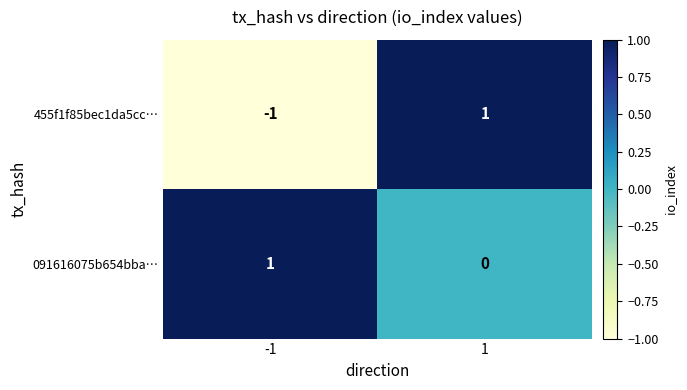

Count the number of data series in this chart.

2